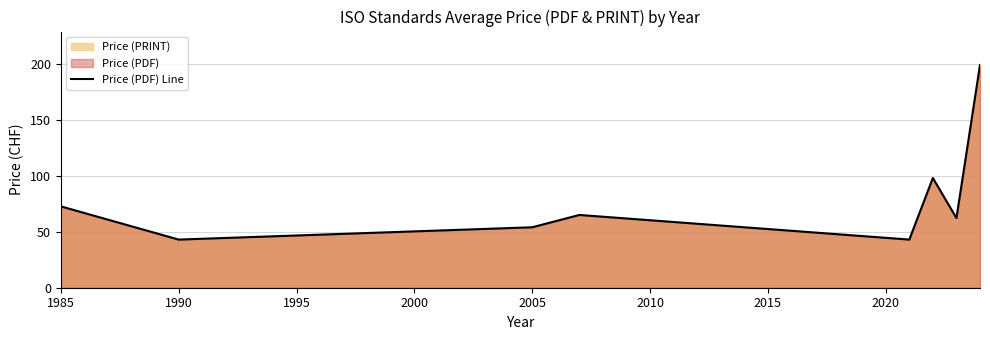

How many data points are above 65?

3